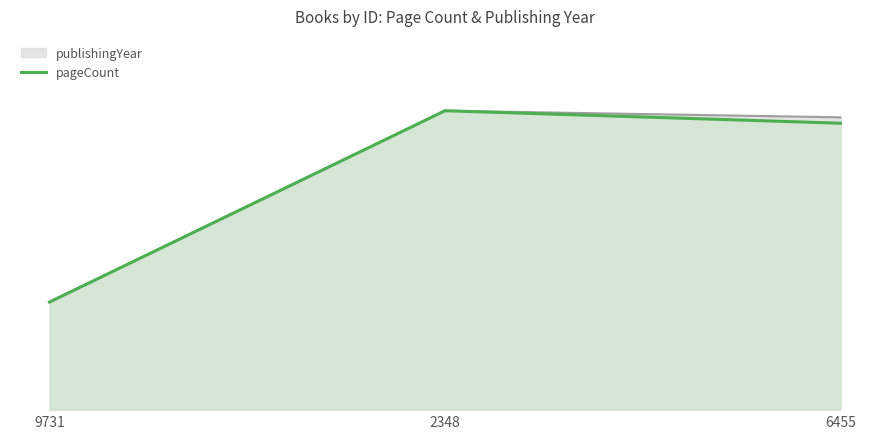

What is the difference between the values at 6455 and 2348?

24